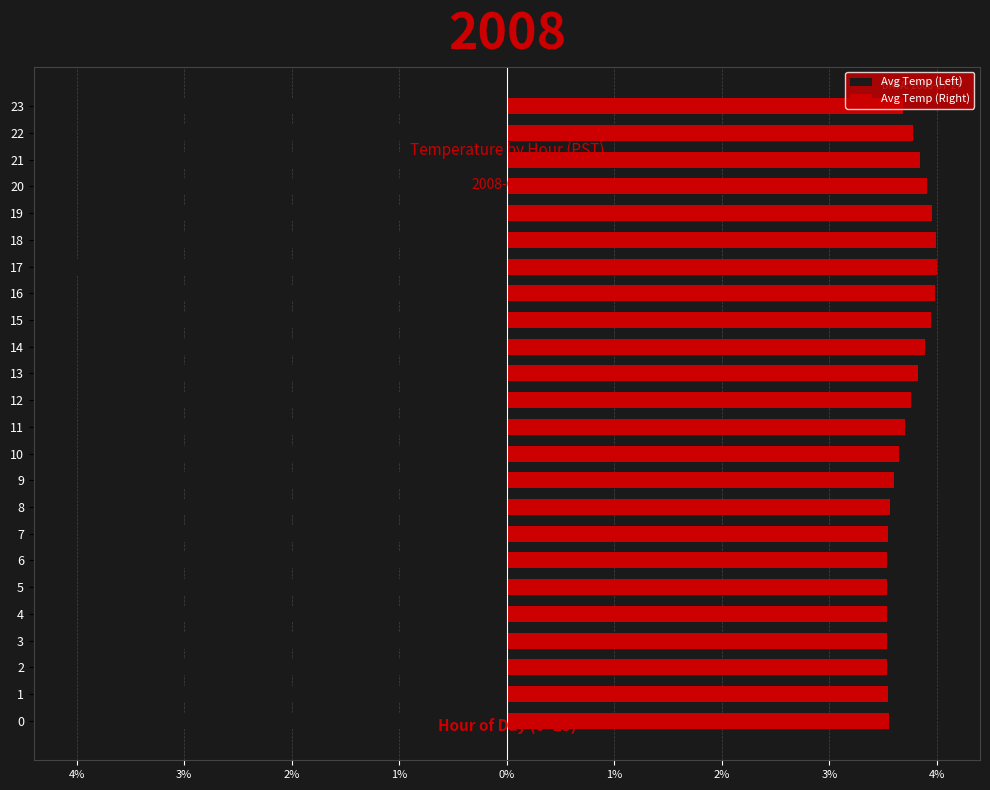

The Avg Temp (Right) series shows 6.1 at 14. True or false?

False